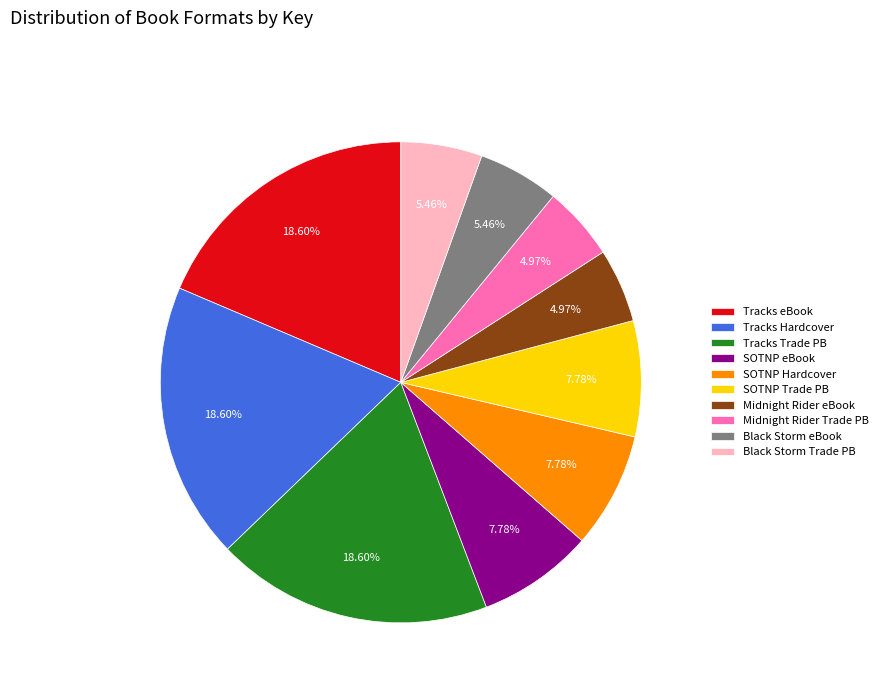

Combined, do Midnight Rider Trade PB and Midnight Rider eBook account for over 50%?

No